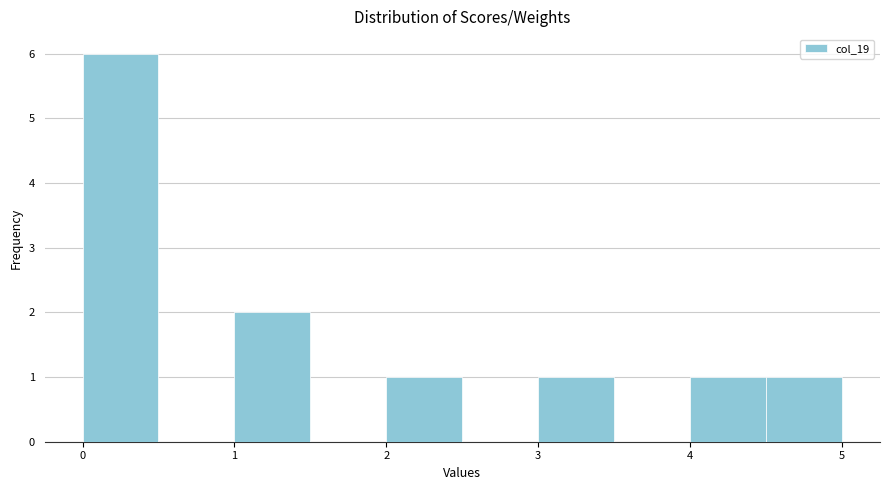

Over which range of the x-axis is the bar tallest?

0.0 to 0.5